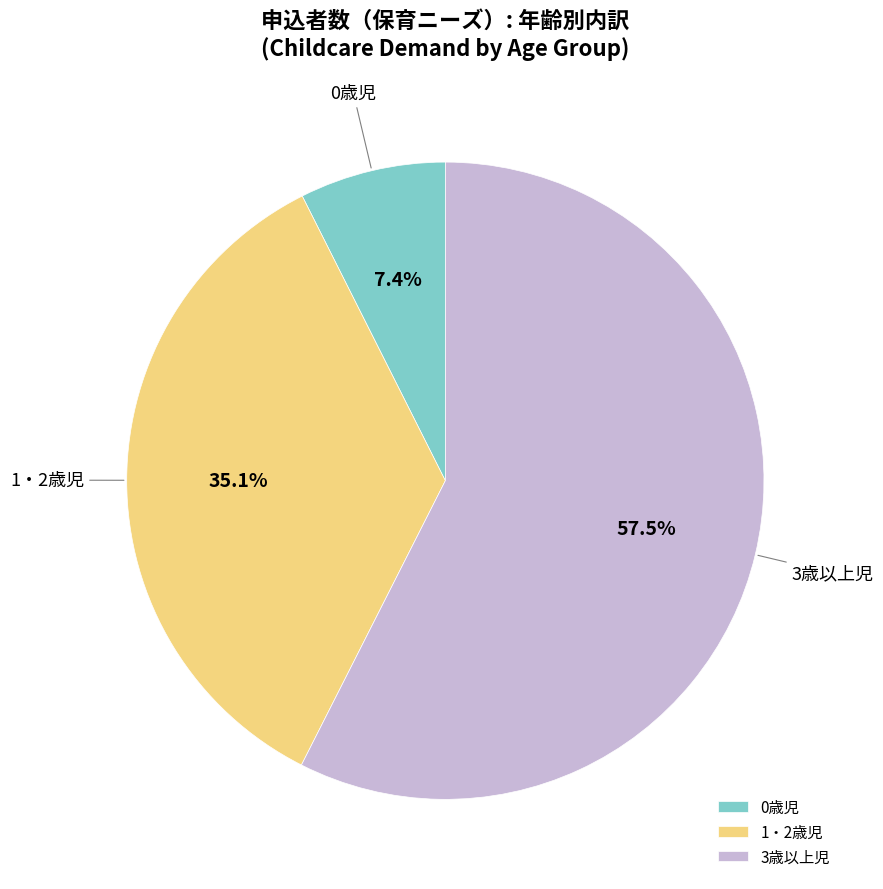

What is the largest slice in the pie chart?

3歳以上児